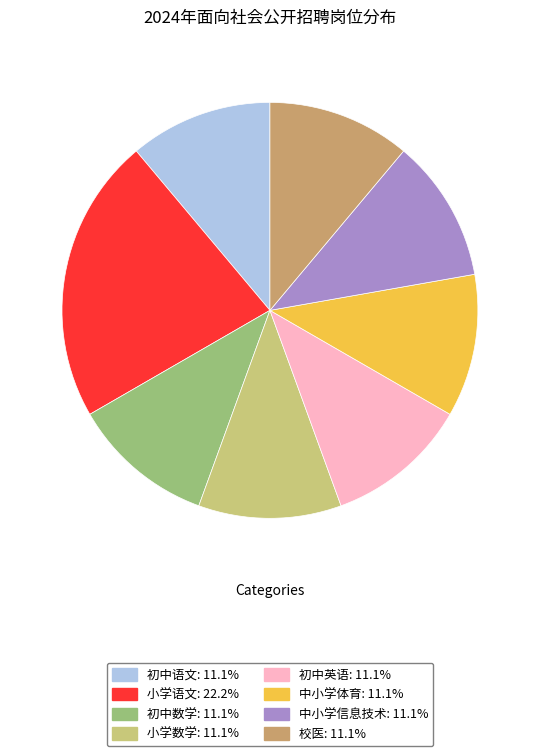

Does 初中数学 account for over 50% of the chart?

No